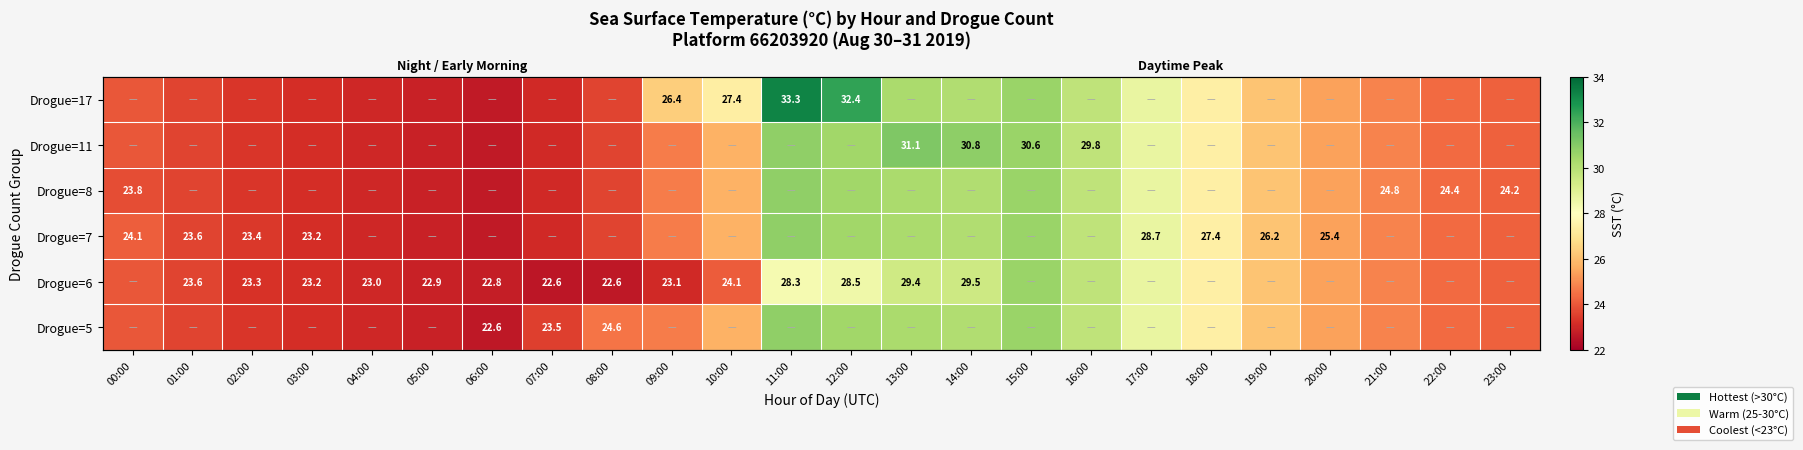

Which series has the largest total across all categories?

Drogue=17